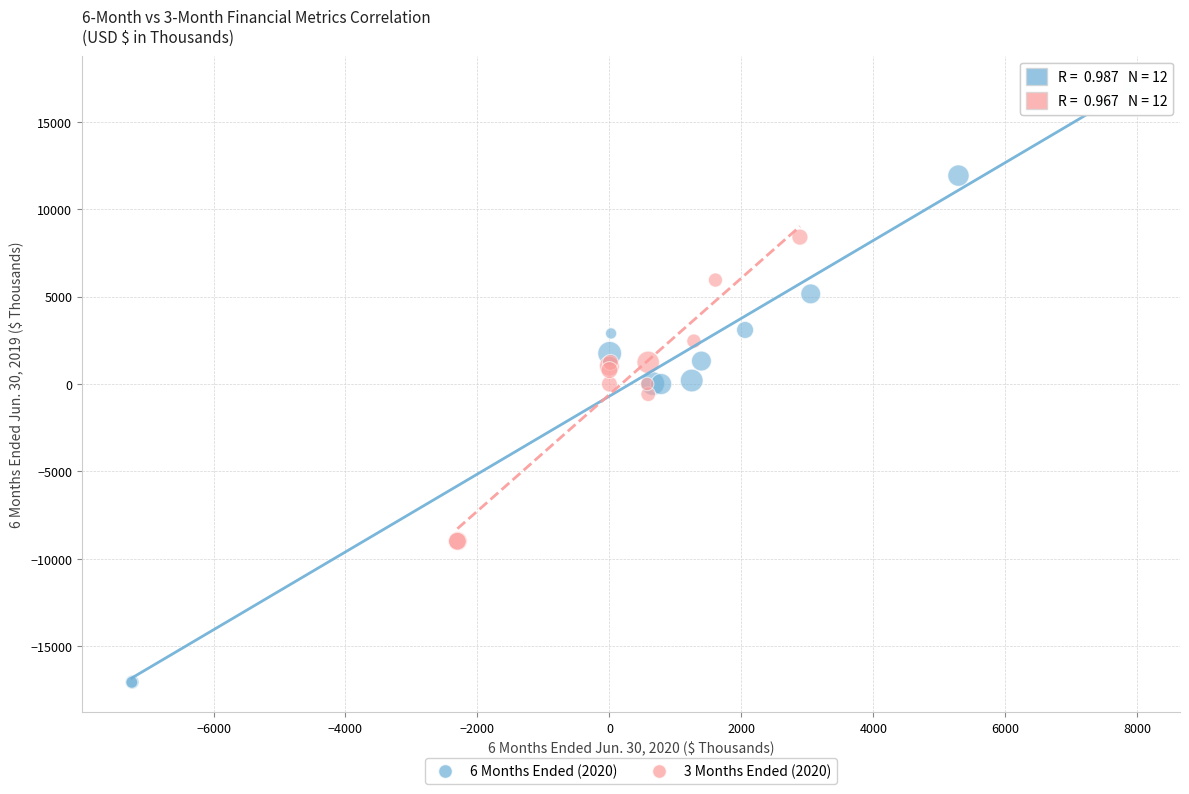

Which series has the widest spread of Y values?

6 Months Ended (2020)